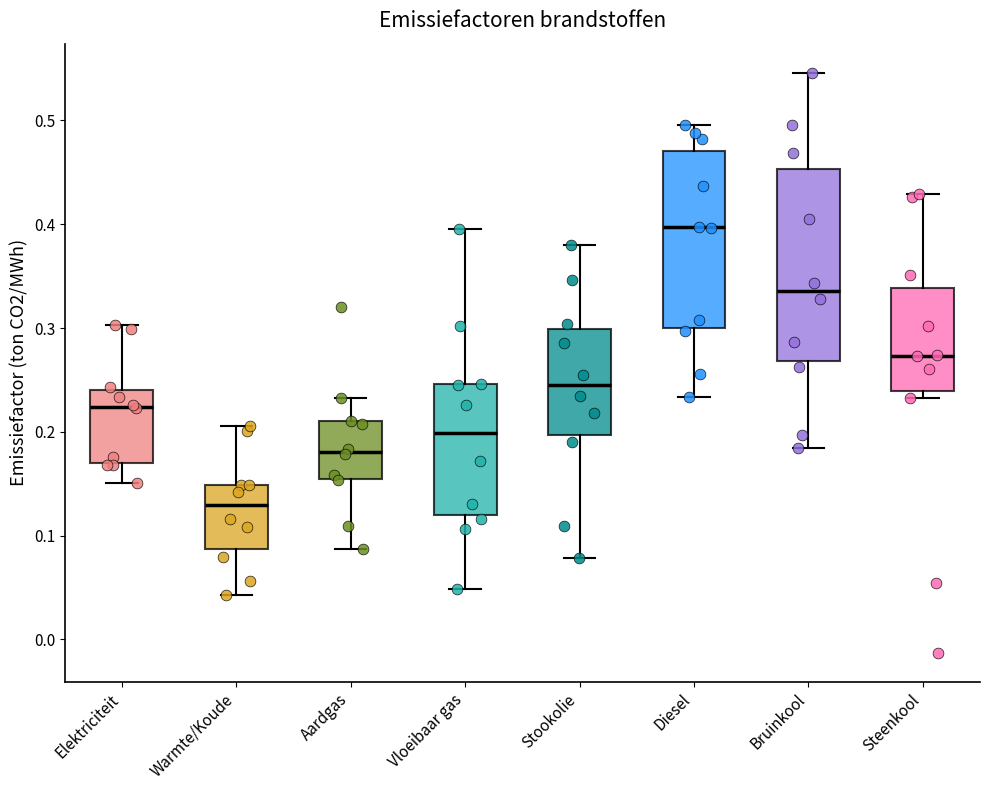

Which box is the tallest, from its lower edge to its upper edge?

Bruinkool